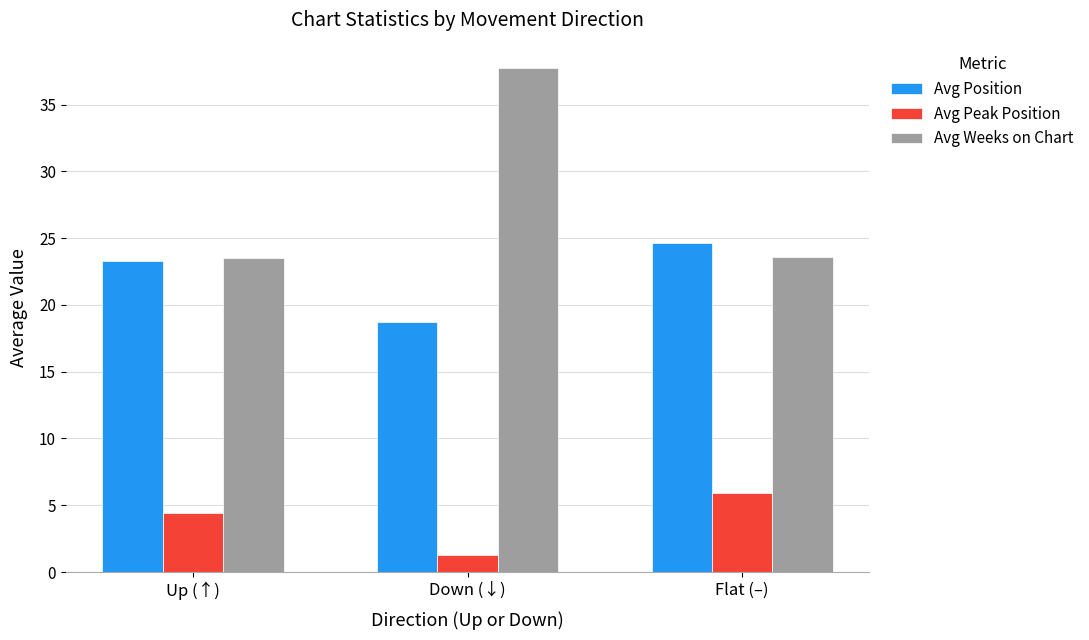

Which label corresponds to the smallest value in the chart?

Down (↓)